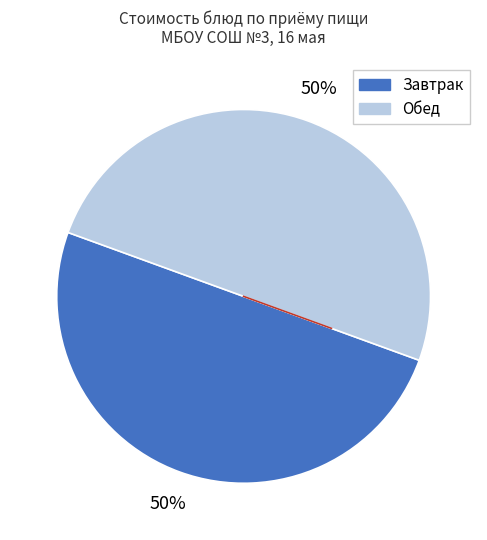

To the nearest percent, what is the average slice percentage?

50%